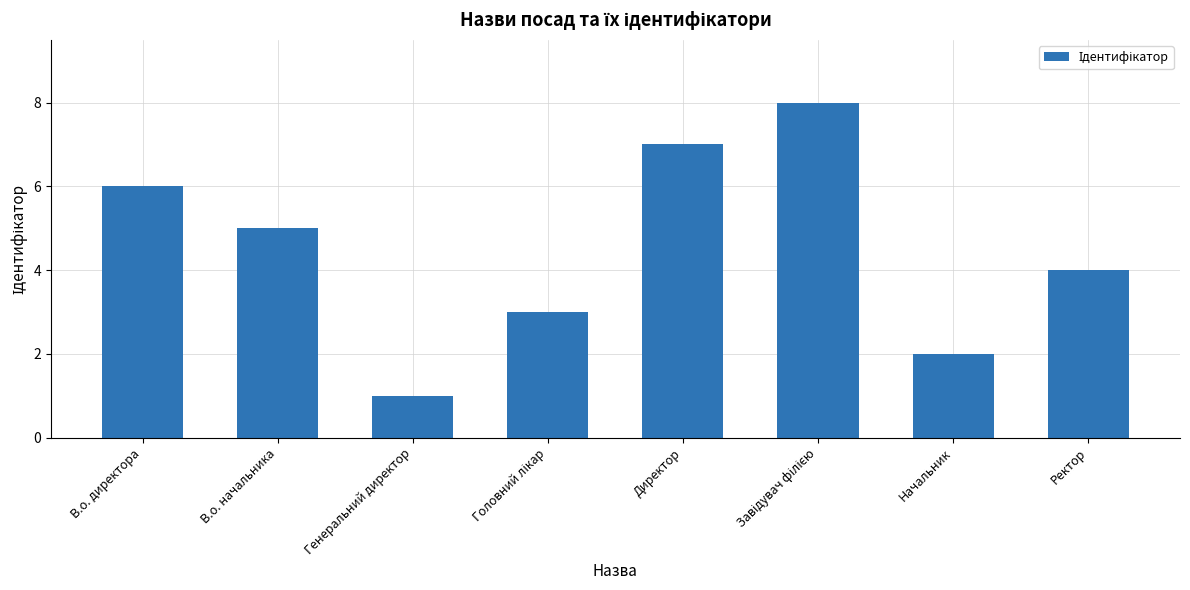

How many values are between 3 and 7?

5